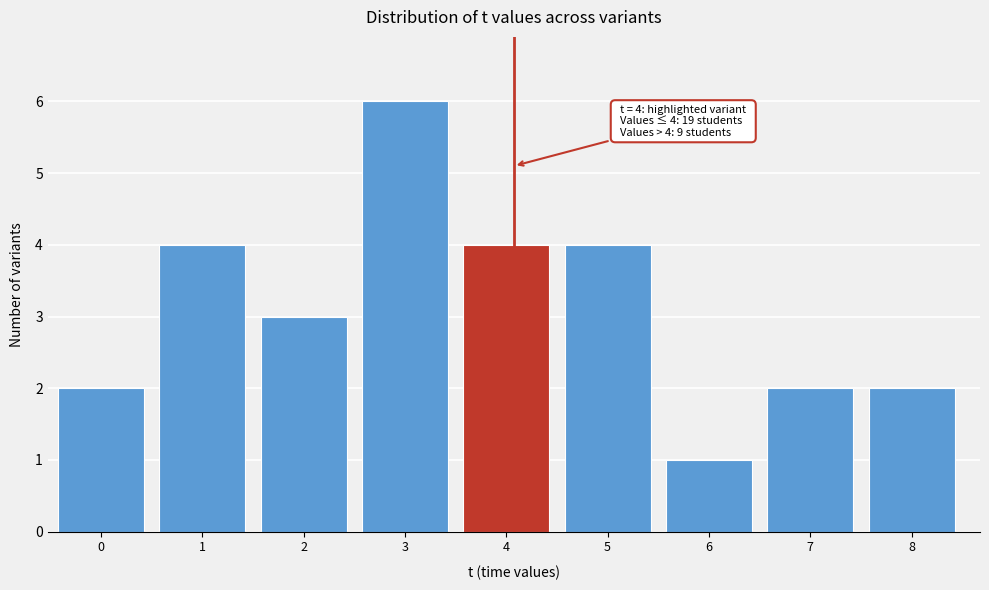

Reading right to left, list all the values displayed in this chart.

8=2	7=2	6=1	5=4	4=4	3=6	2=3	1=4	0=2